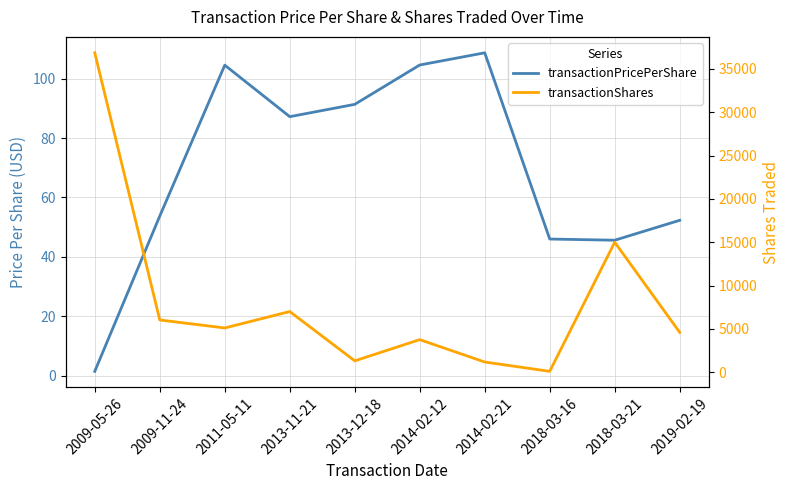

What value does the transactionPricePerShare series have at 2013-11-21?

87.2